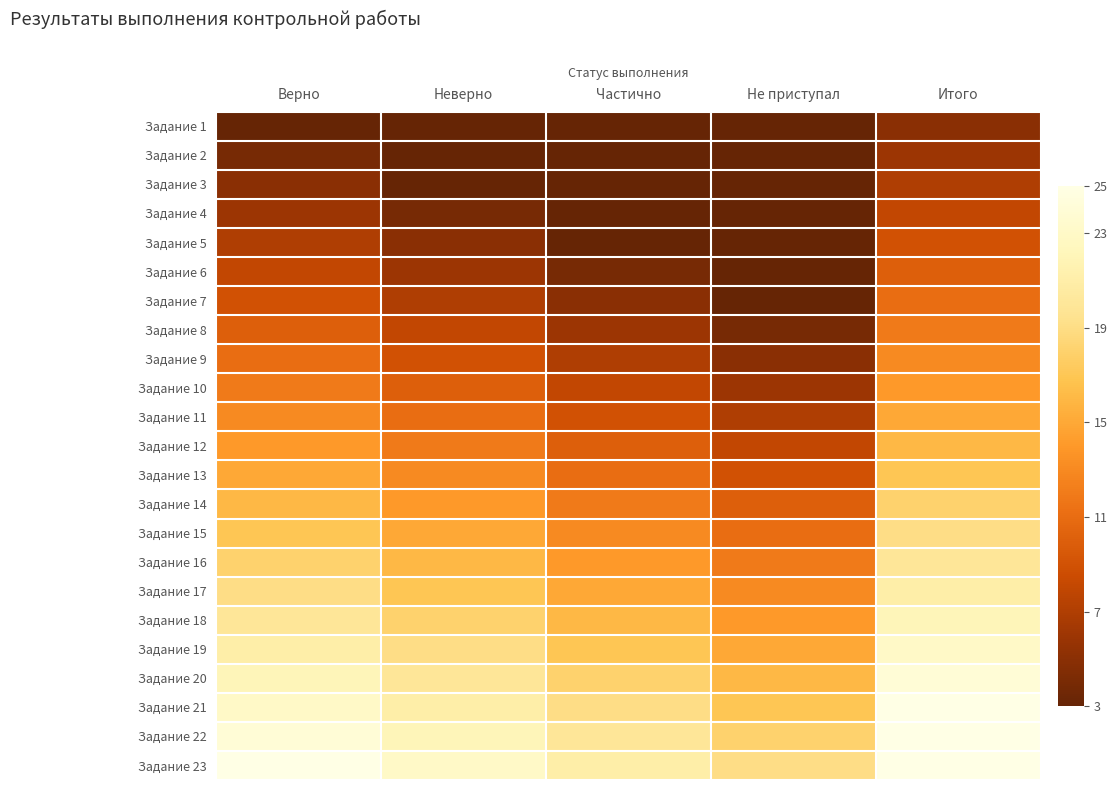

Reading right to left, what are all the values shown in this chart?

Задание 1: Итого=5	Не приступал=3	Частично=3	Неверно=3	Верно=3
Задание 2: Итого=6	Не приступал=3	Частично=3	Неверно=3	Верно=4
Задание 3: Итого=7	Не приступал=3	Частично=3	Неверно=3	Верно=5
Задание 4: Итого=8	Не приступал=3	Частично=3	Неверно=4	Верно=6
Задание 5: Итого=9	Не приступал=3	Частично=3	Неверно=5	Верно=7
Задание 6: Итого=10	Не приступал=3	Частично=4	Неверно=6	Верно=8
Задание 7: Итого=11	Не приступал=3	Частично=5	Неверно=7	Верно=9
Задание 8: Итого=12	Не приступал=4	Частично=6	Неверно=8	Верно=10
Задание 9: Итого=13	Не приступал=5	Частично=7	Неверно=9	Верно=11
Задание 10: Итого=14	Не приступал=6	Частично=8	Неверно=10	Верно=12
Задание 11: Итого=15	Не приступал=7	Частично=9	Неверно=11	Верно=13
Задание 12: Итого=16	Не приступал=8	Частично=10	Неверно=12	Верно=14
Задание 13: Итого=17	Не приступал=9	Частично=11	Неверно=13	Верно=15
Задание 14: Итого=18	Не приступал=10	Частично=12	Неверно=14	Верно=16
Задание 15: Итого=19	Не приступал=11	Частично=13	Неверно=15	Верно=17
Задание 16: Итого=20	Не приступал=12	Частично=14	Неверно=16	Верно=18
Задание 17: Итого=21	Не приступал=13	Частично=15	Неверно=17	Верно=19
Задание 18: Итого=22	Не приступал=14	Частично=16	Неверно=18	Верно=20
Задание 19: Итого=23	Не приступал=15	Частично=17	Неверно=19	Верно=21
Задание 20: Итого=24	Не приступал=16	Частично=18	Неверно=20	Верно=22
Задание 21: Итого=25	Не приступал=17	Частично=19	Неверно=21	Верно=23
Задание 22: Итого=25	Не приступал=18	Частично=20	Неверно=22	Верно=24
Задание 23: Итого=25	Не приступал=19	Частично=21	Неверно=23	Верно=25